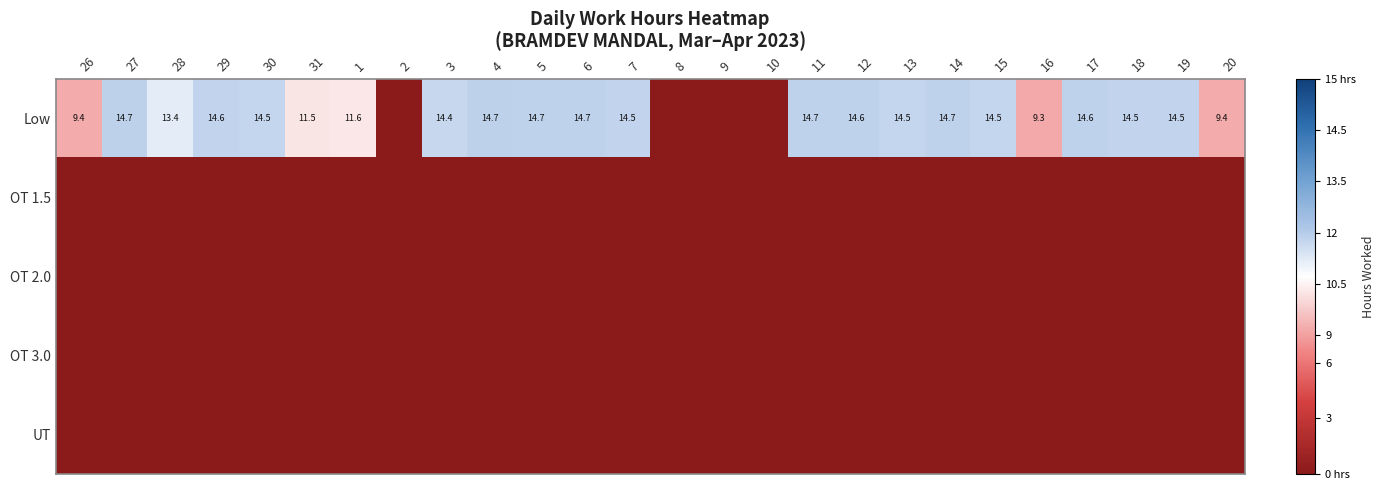

Which series changed the most between 7 and 16?

Low